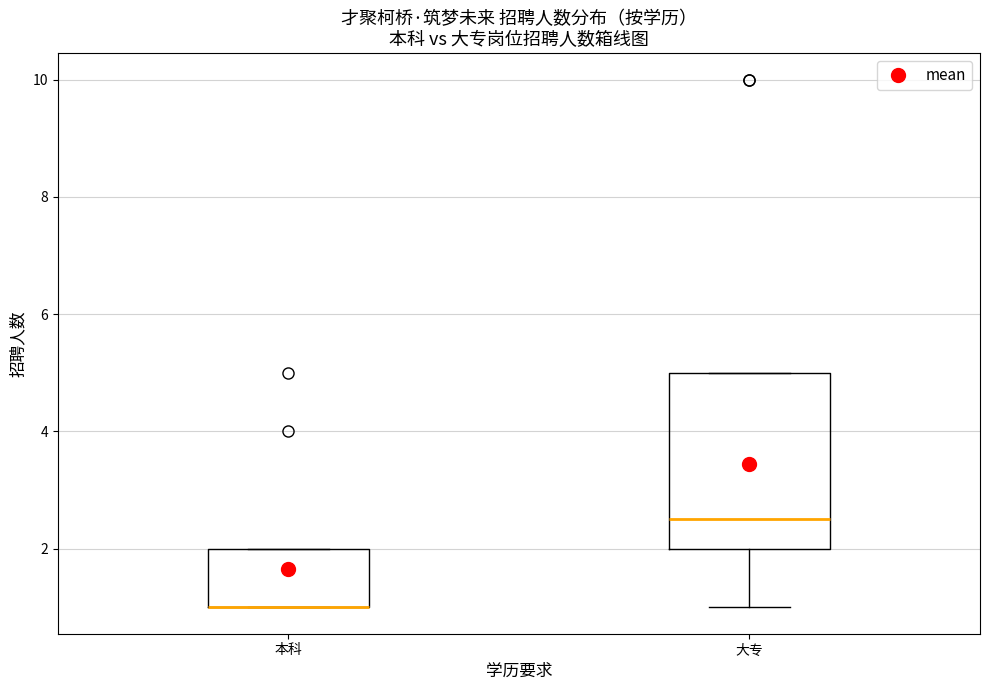

Reading left to right, transcribe this box plot: for each box, give where its median line is, the range the box spans, and where its two whiskers end, as read against the y-axis. The values are not printed on the chart, so give them approximately, as read against the axis.

本科: median 1.0 (drawn on the box's lower edge), box 1.0 to 2.0, whiskers 1.0 to 2.0
大专: median 2.6, box 2.0 to 5.0, whiskers 1.0 to 5.0